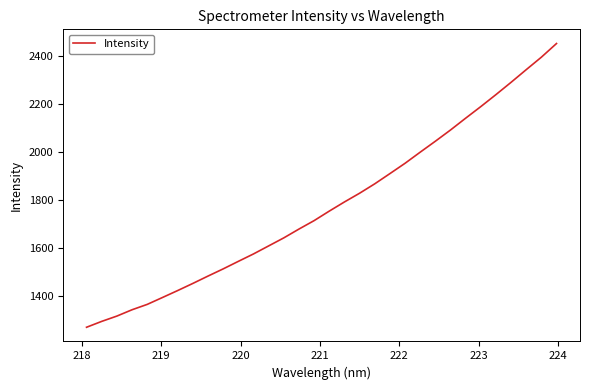

How many lines are shown in the chart?

1